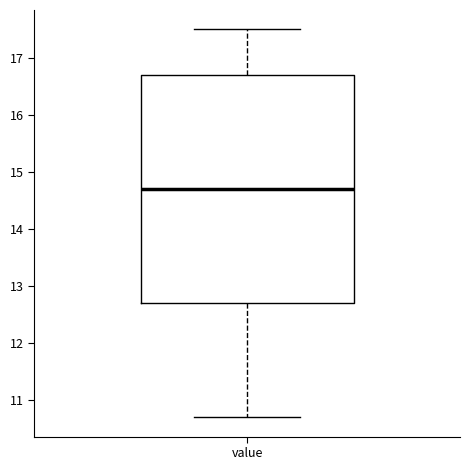

Where is the upper edge of the box for value on the y-axis? The values are not printed on the chart, so give them approximately, as read against the axis.

16.7